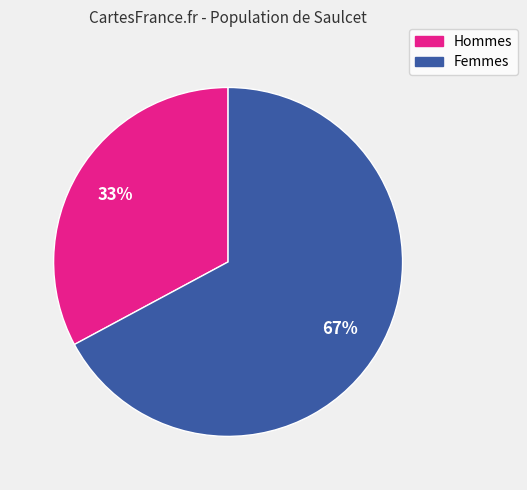

To the nearest percent, what is the difference between the largest and smallest slice percentages?

34%